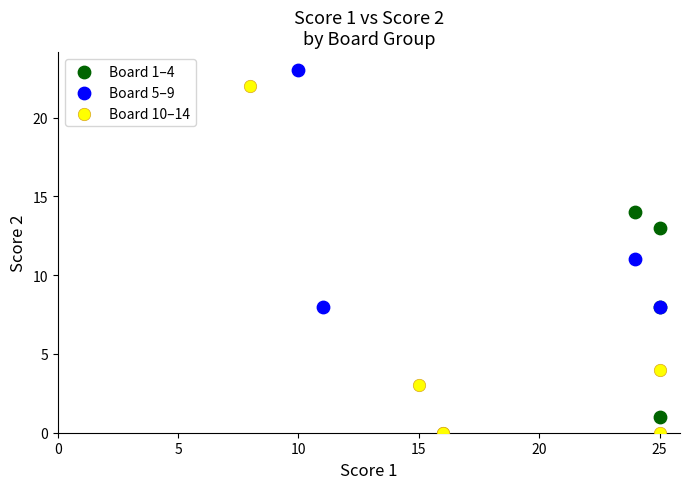

What are all the series names shown in the legend?

Board 1–4, Board 5–9, Board 10–14